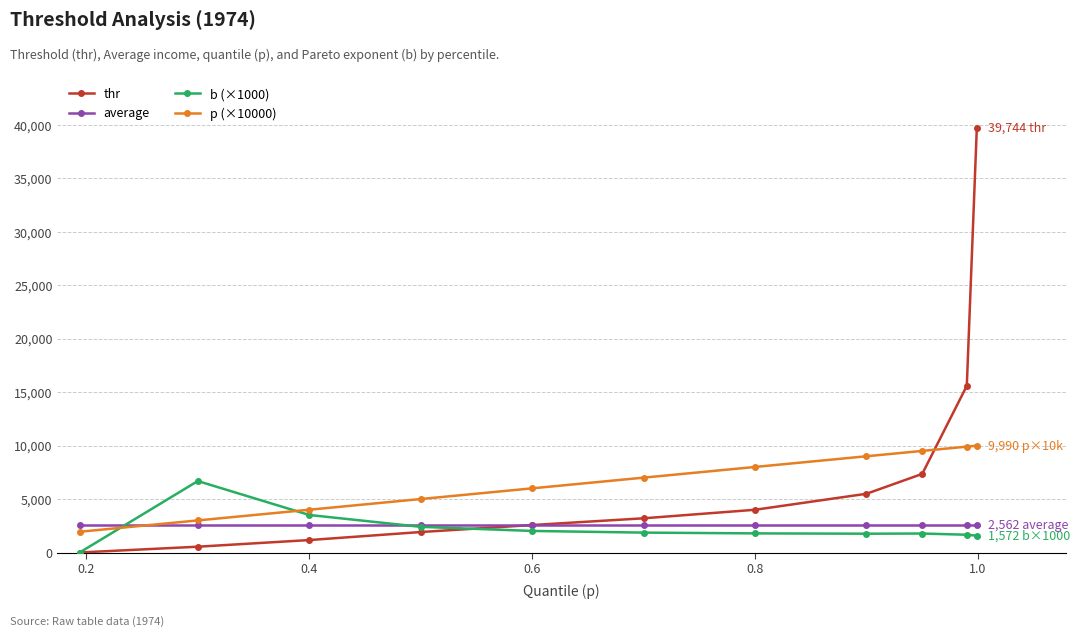

What is the highest value of the p (×10000) series?

9990.0